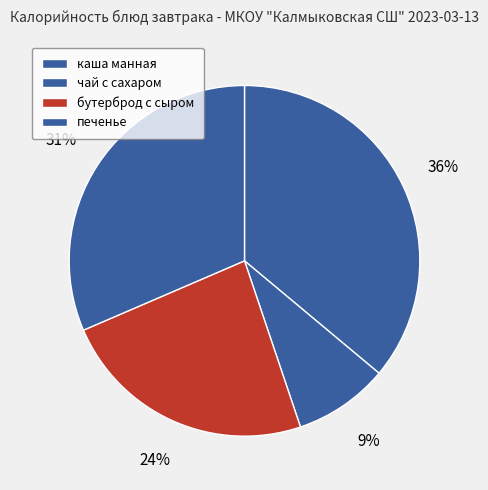

Count the number of slices in the pie.

4